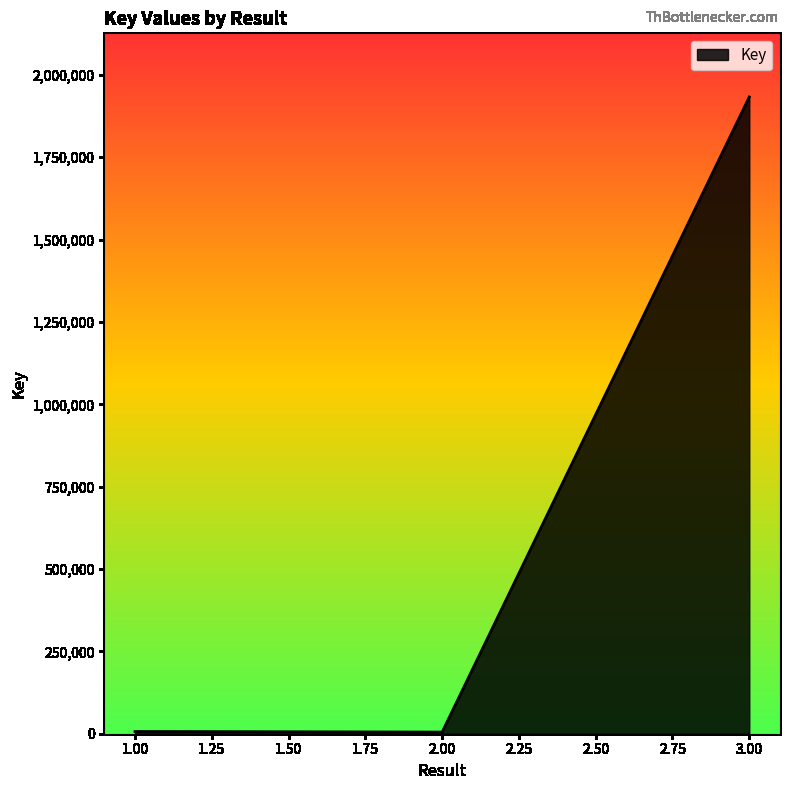

At which label is the value closest to 968945?

1.00